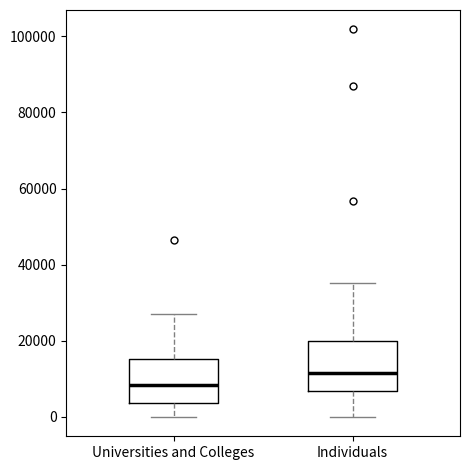

Where is the upper edge of the box for Individuals on the y-axis? The values are not printed on the chart, so give them approximately, as read against the axis.

20000